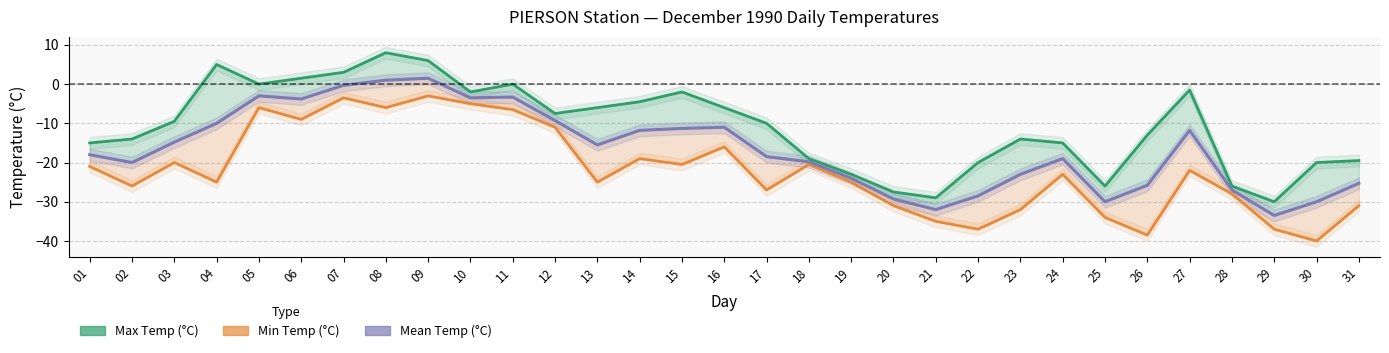

At how many categories does at least one series exceed -30?

30